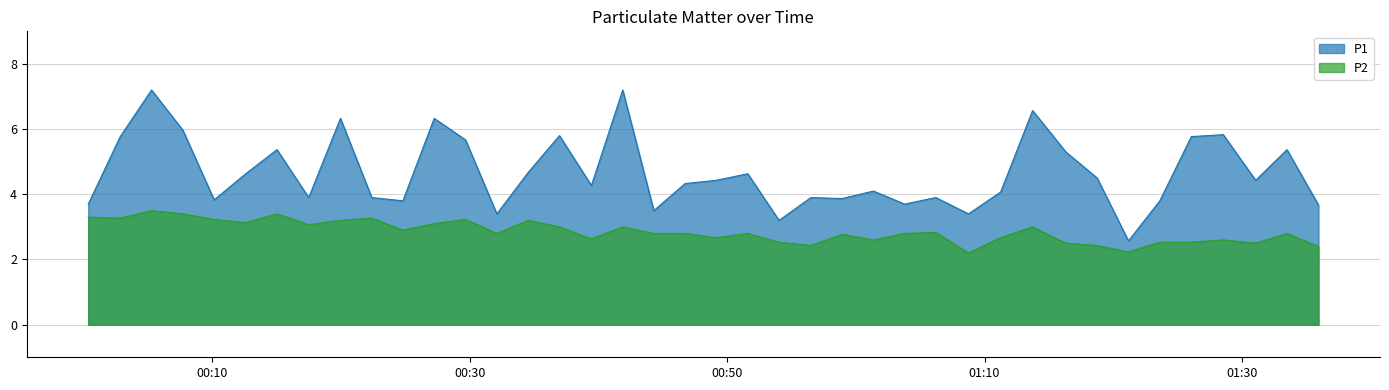

What is the maximum value for P2?

3.5